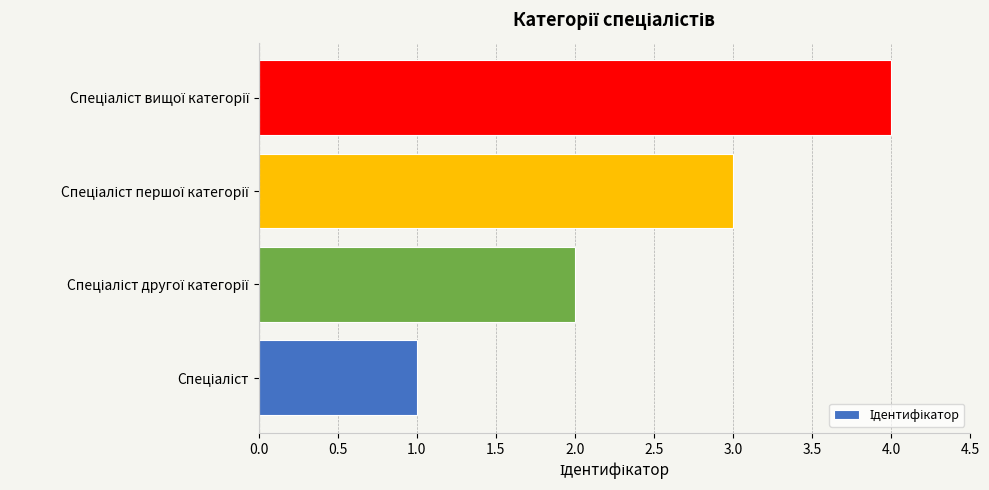

How many bars are there in total?

4